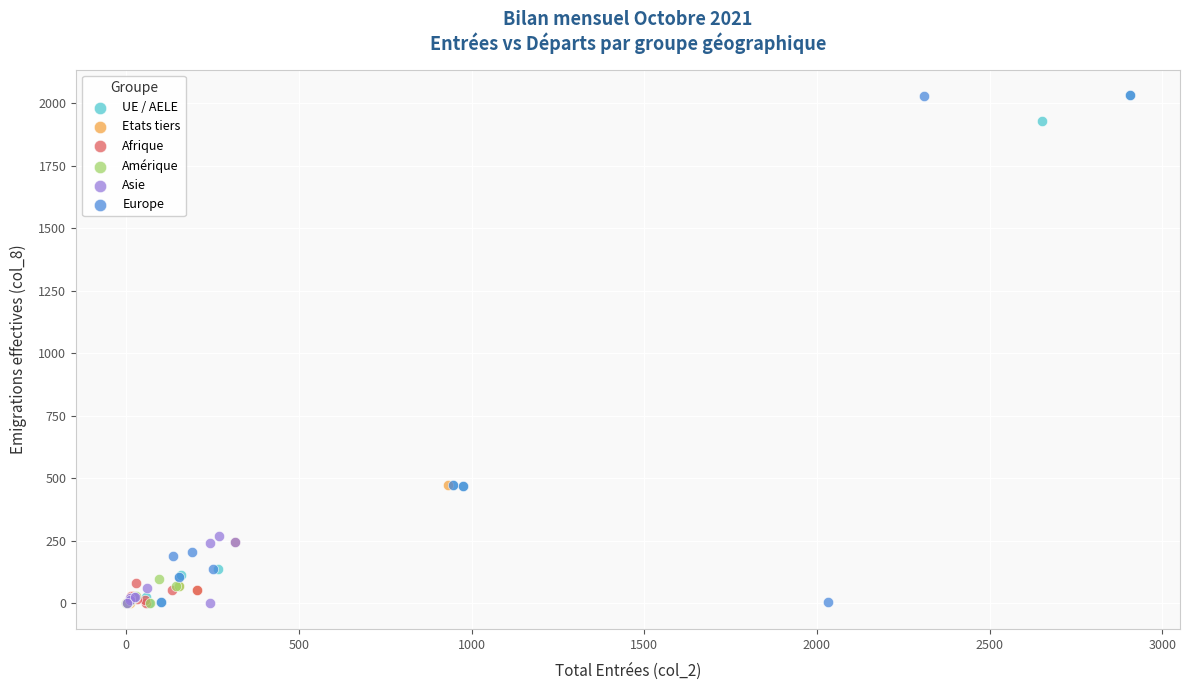

What are all the series names shown in the legend?

UE / AELE, Etats tiers, Afrique, Amérique, Asie, Europe